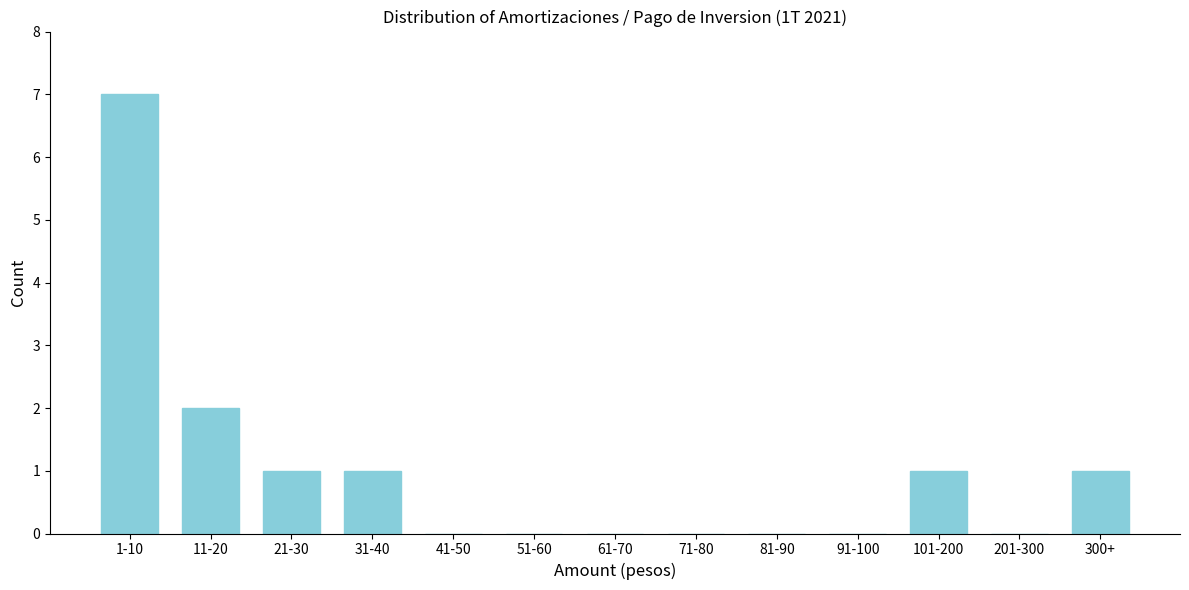

Reading left to right, what are all the values shown in this chart?

1-10=7	11-20=2	21-30=1	31-40=1	41-50=0	51-60=0	61-70=0	71-80=0	81-90=0	91-100=0	101-200=1	201-300=0	300+=1